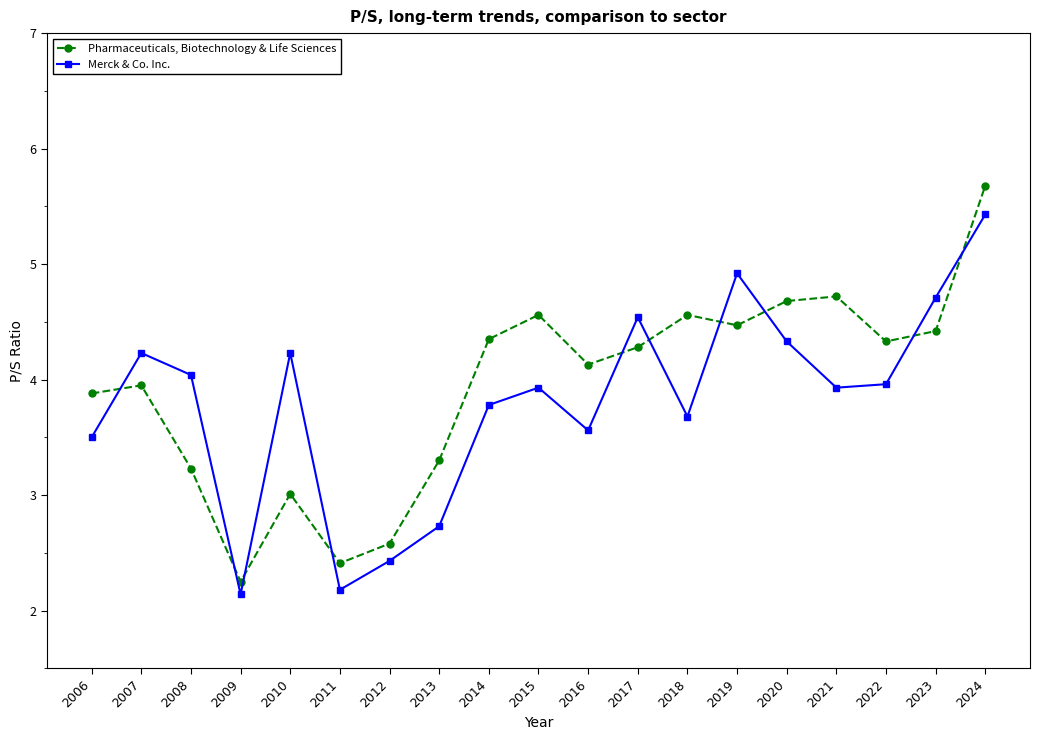

Rank the series by their average value, from lowest to highest.

Merck & Co. Inc., Pharmaceuticals, Biotechnology & Life Sciences